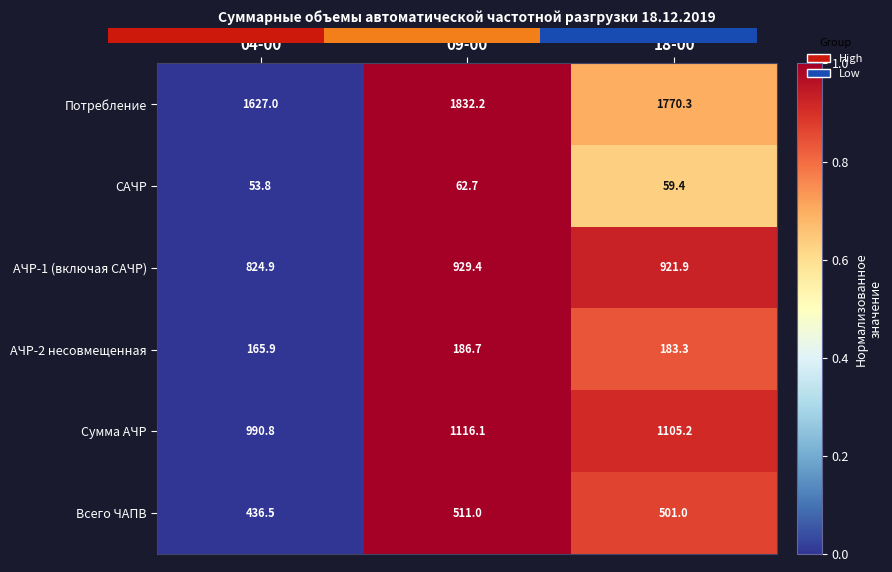

Between 09-00 and 18-00, which series saw the biggest shift?

Потребление